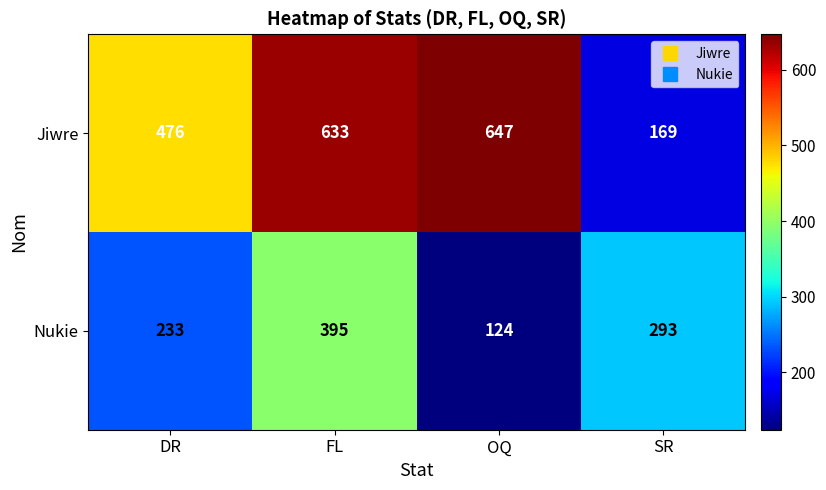

What is the difference between the highest and lowest values at FL?

238